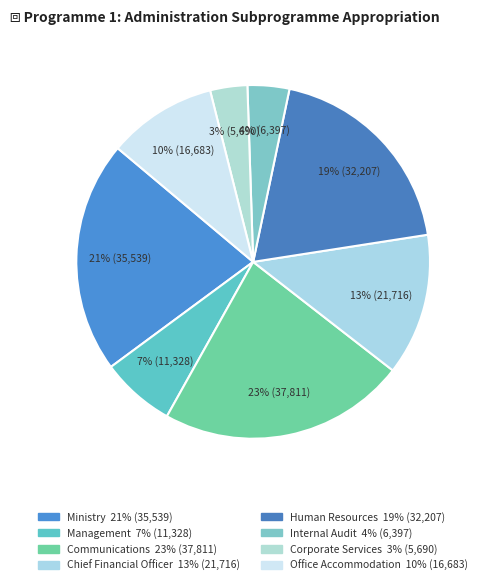

Which category has the biggest portion of the pie?

Communications